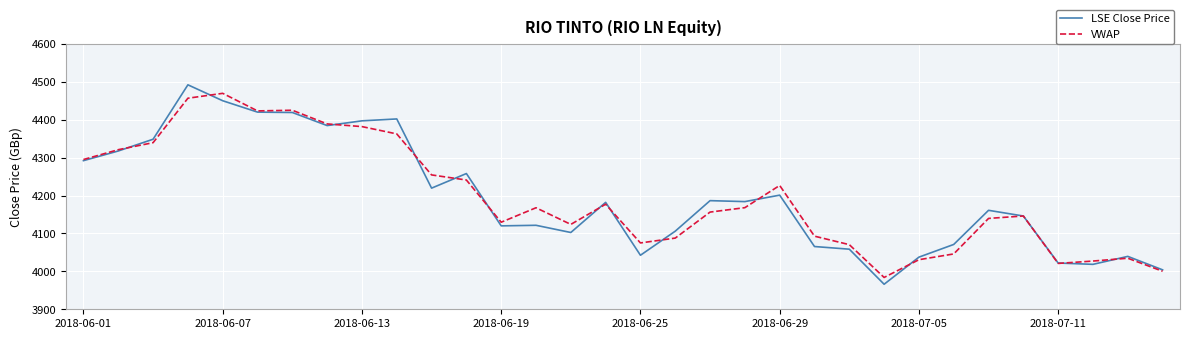

What are all the series names shown in the legend?

LSE Close Price, VWAP